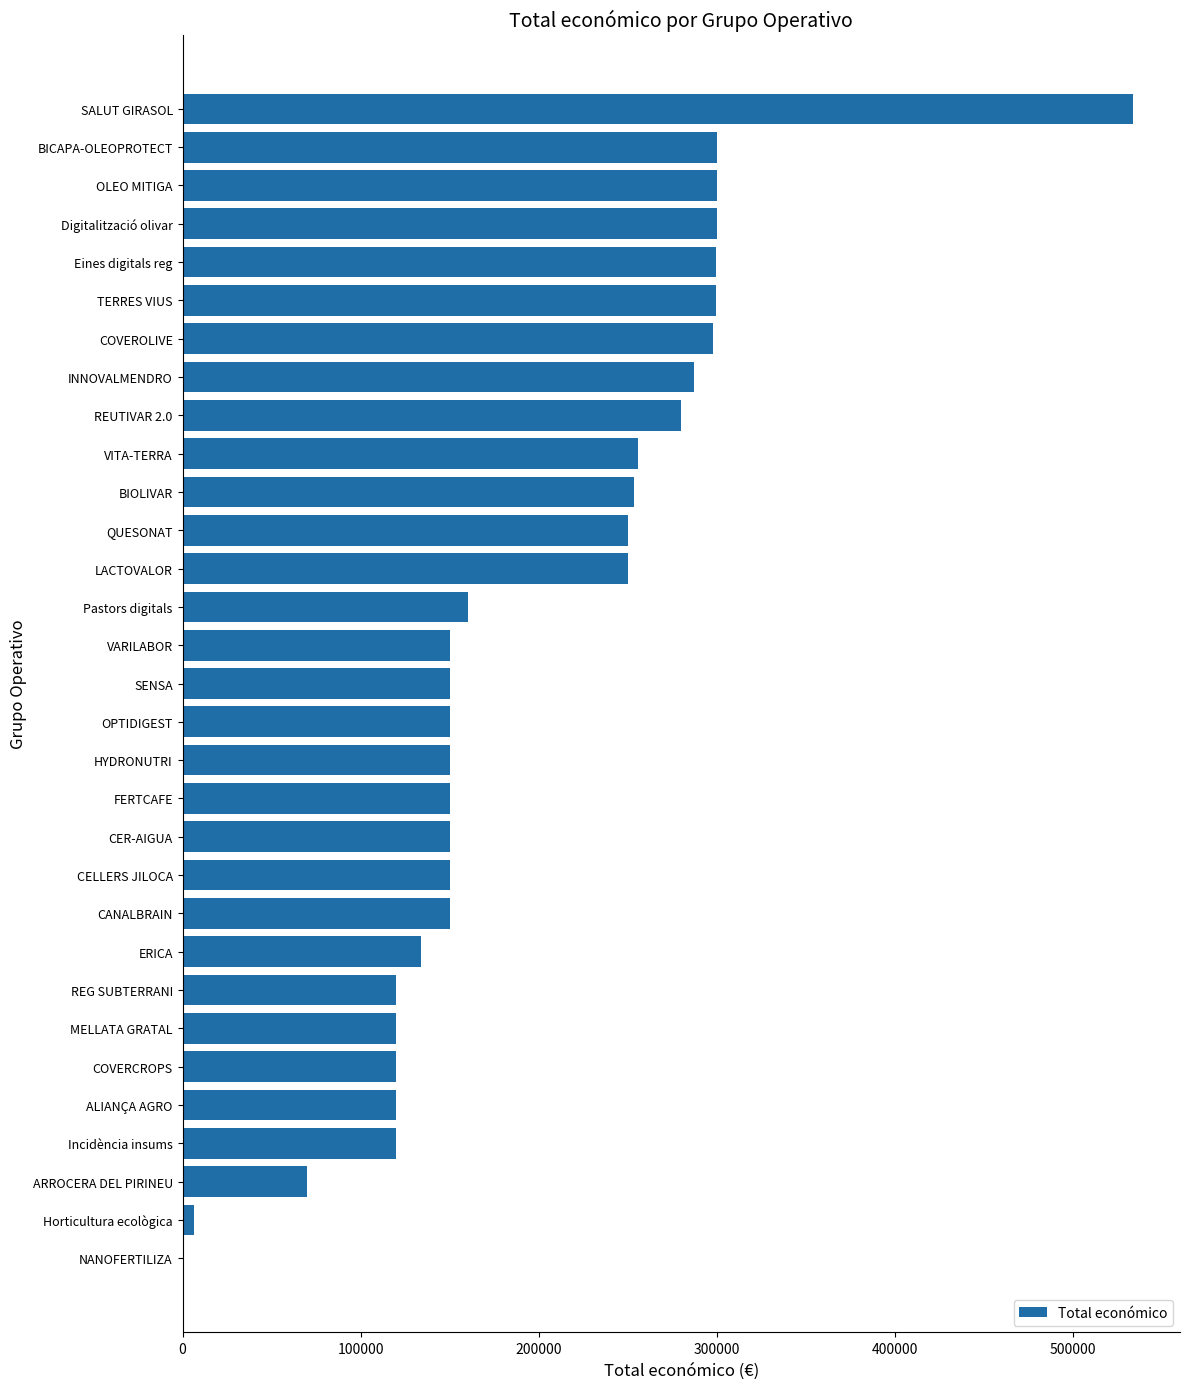

What is the approximate value at CANALBRAIN?

150000